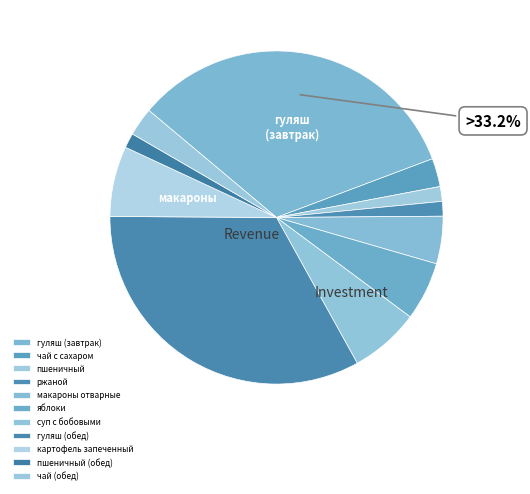

Does чай с сахаром account for over 50% of the chart?

No